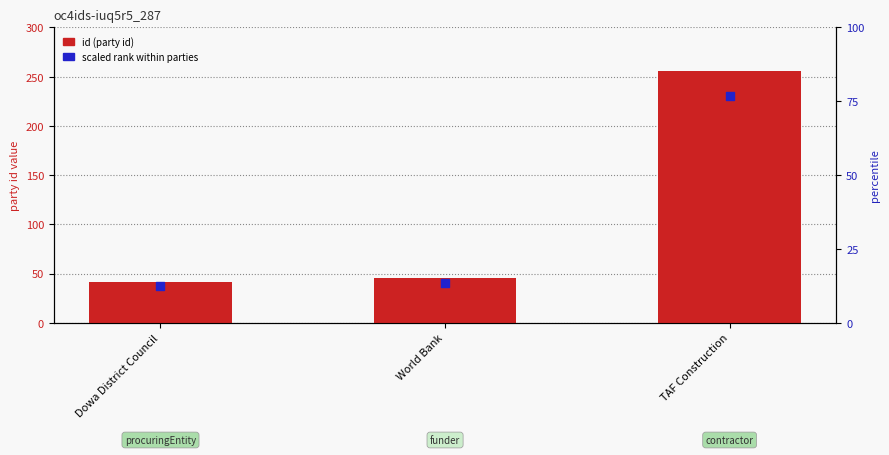

At which category is the sum across all series the highest?

TAF Construction